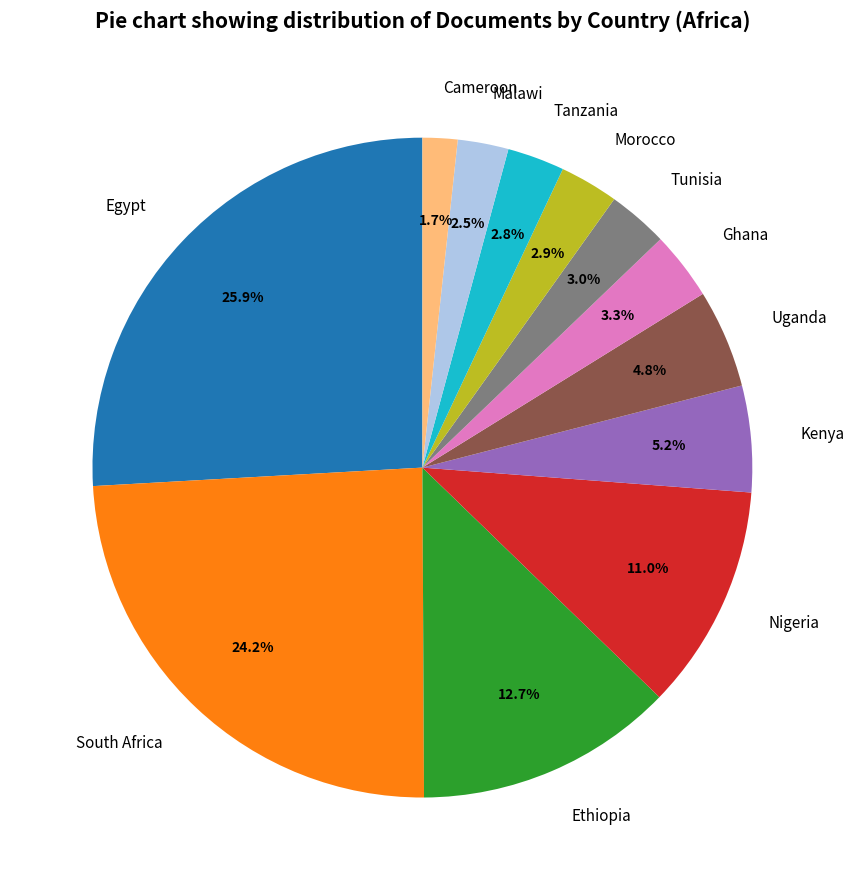

What is the smallest slice in the pie chart?

Cameroon